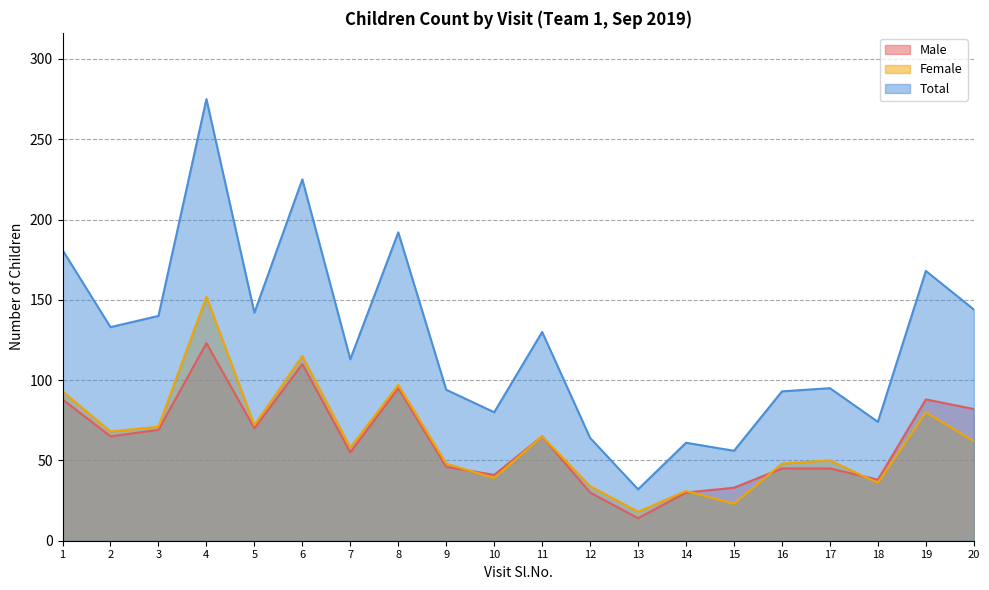

List the series in order of their peak value, lowest first.

Male, Female, Total